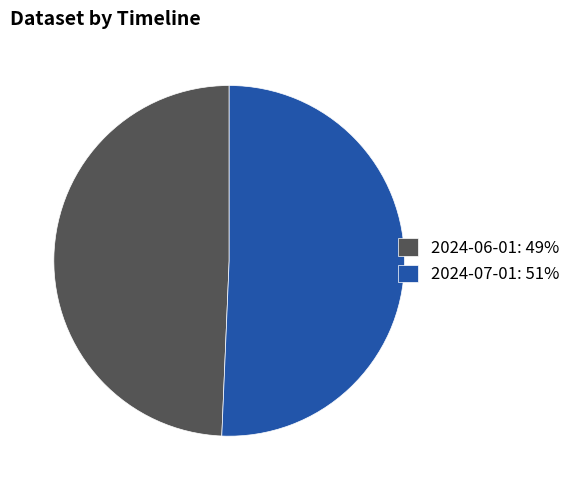

Does any single category account for the majority?

Yes